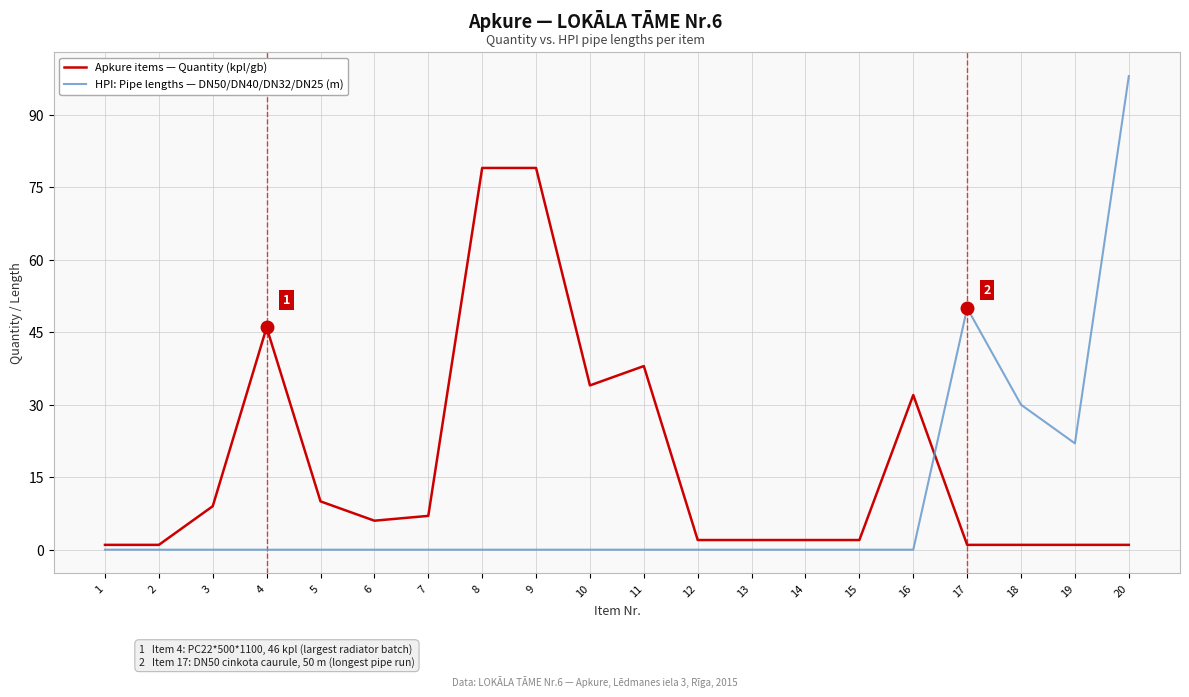

Reading left to right, what are all the values shown in this chart?

Apkure items — Quantity (kpl/gb): 1=1	2=1	3=9	4=46	5=10	6=6	7=7	8=79	9=79	10=34	11=38	12=2	13=2	14=2	15=2	16=32	17=1	18=1	19=1	20=1
HPI: Pipe lengths — DN50/DN40/DN32/DN25 (m): 1=0	2=0	3=0	4=0	5=0	6=0	7=0	8=0	9=0	10=0	11=0	12=0	13=0	14=0	15=0	16=0	17=50	18=30	19=22	20=98